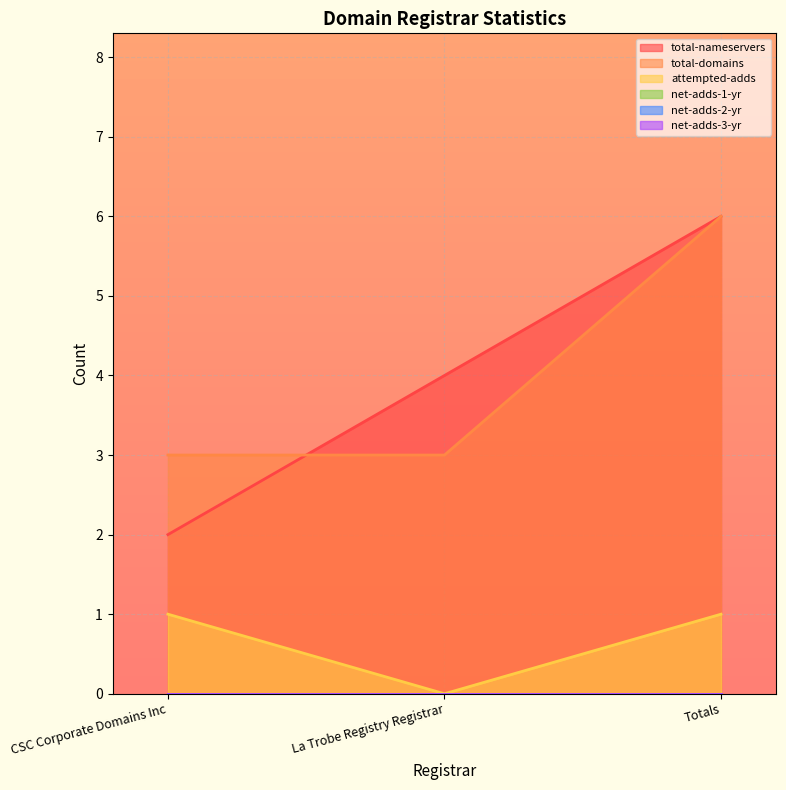

What is the label of the 1st point from the right?

Totals